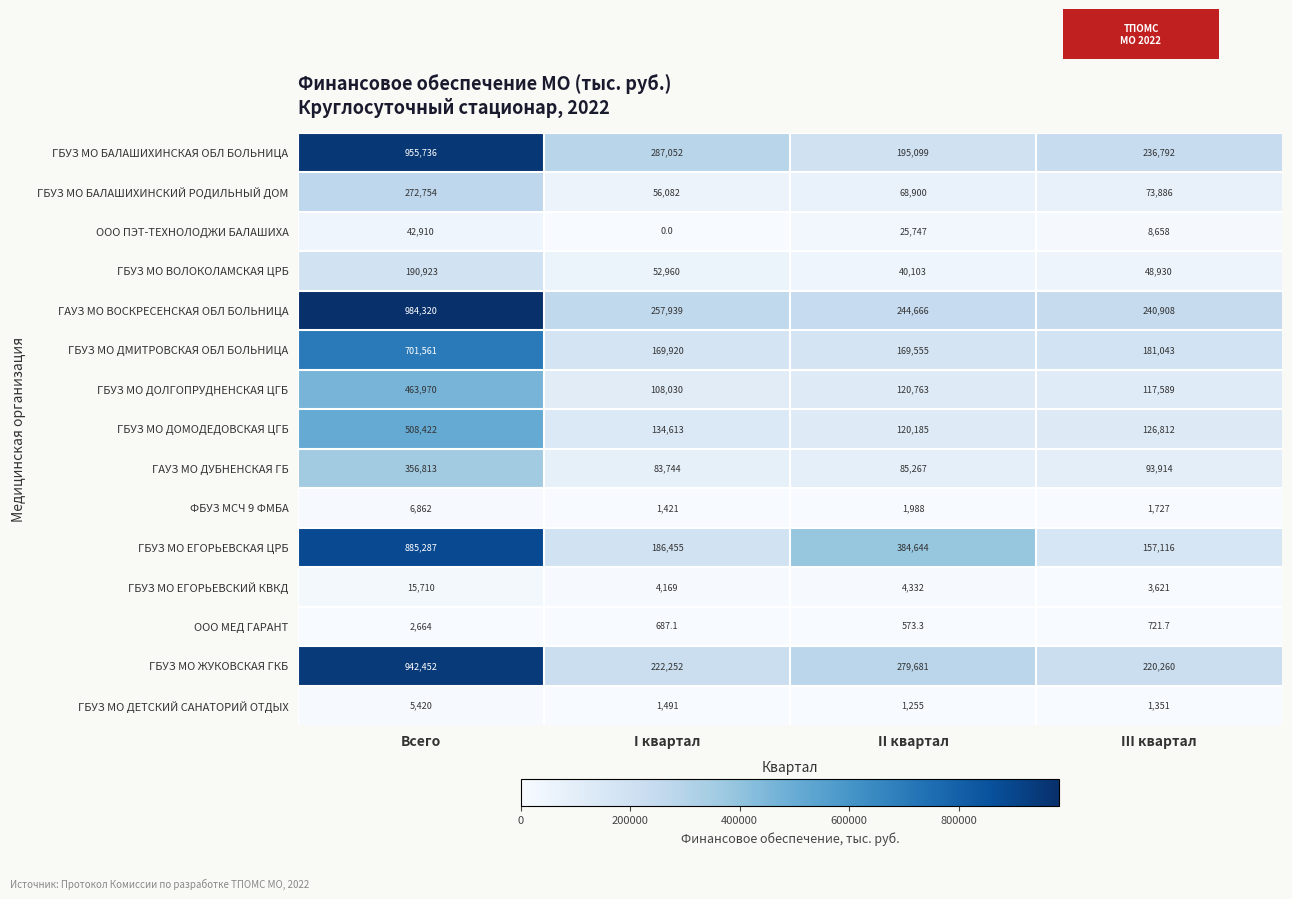

At how many categories does at least one series exceed 597546?

1